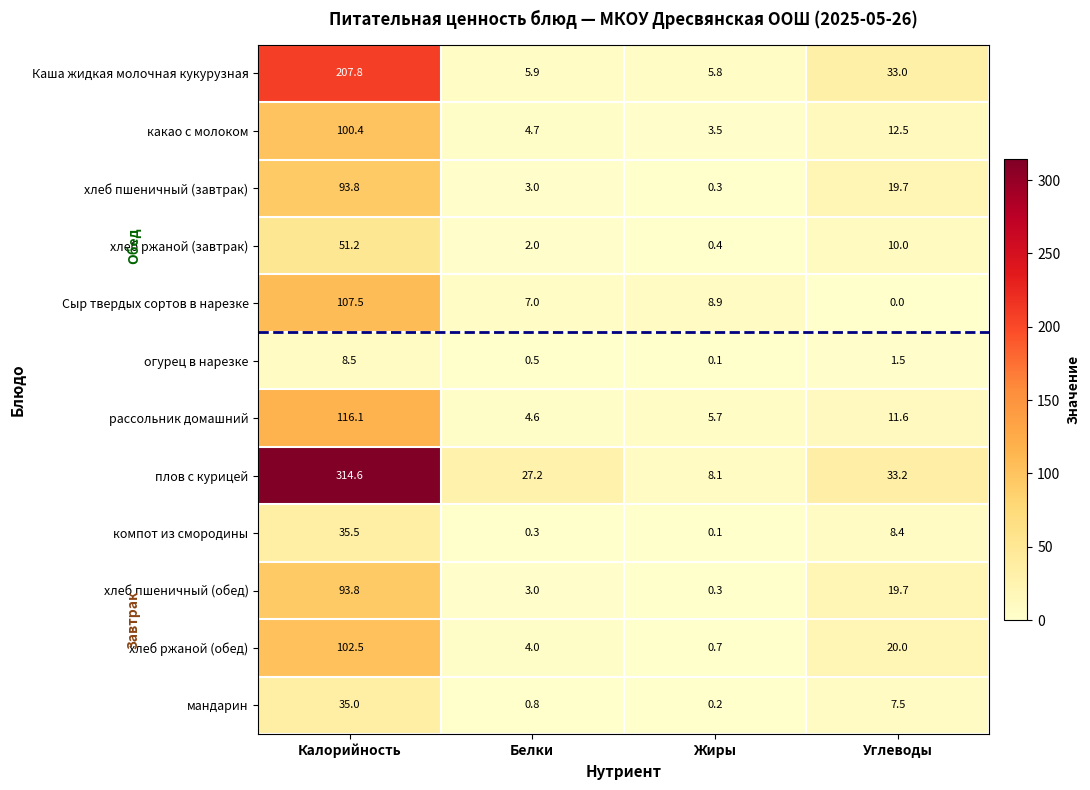

What is the difference between the какао с молоком values at Калорийность and Жиры?

96.9